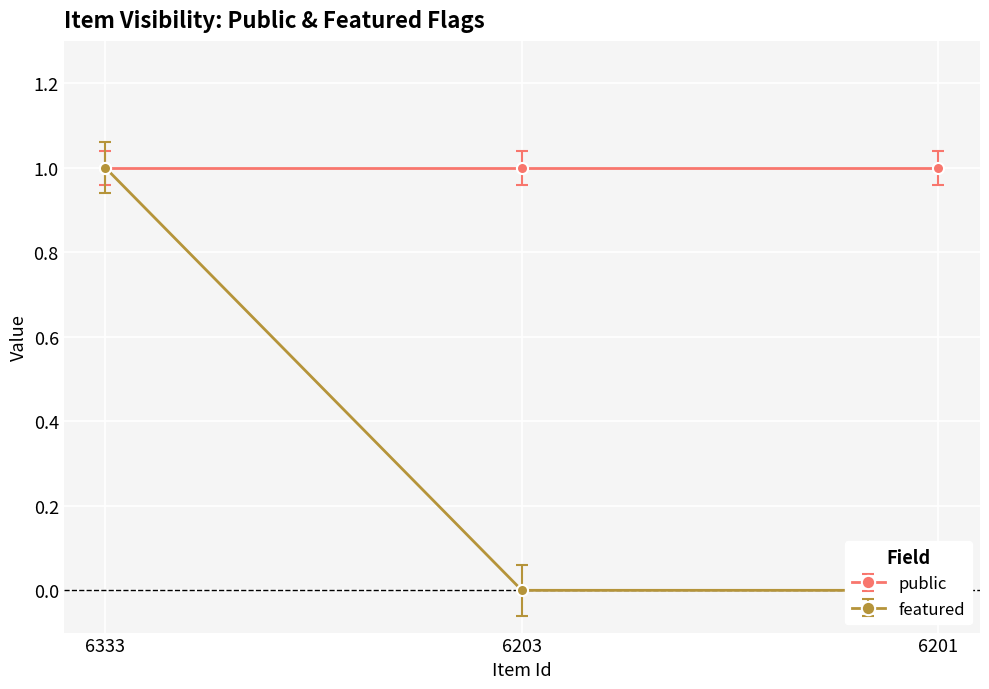

Between 6203 and 6333, which is larger?

6333